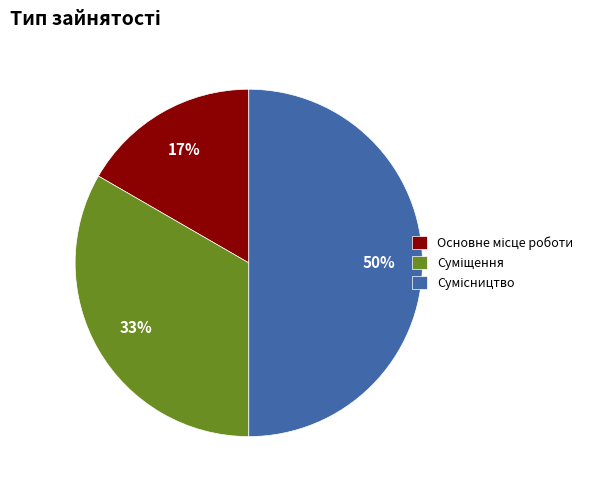

To the nearest percent, what is the average slice percentage?

33%